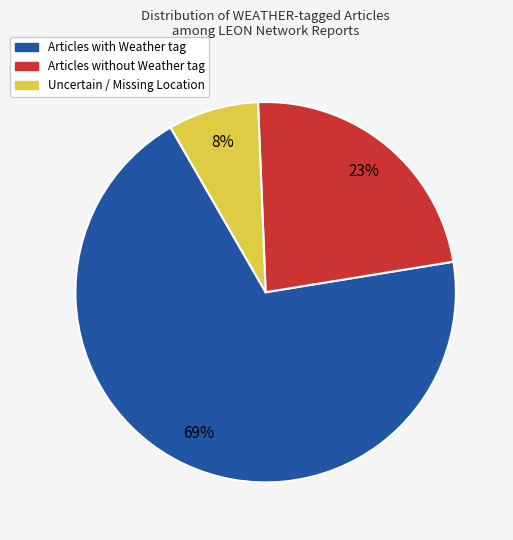

How many slices are in this pie chart?

3